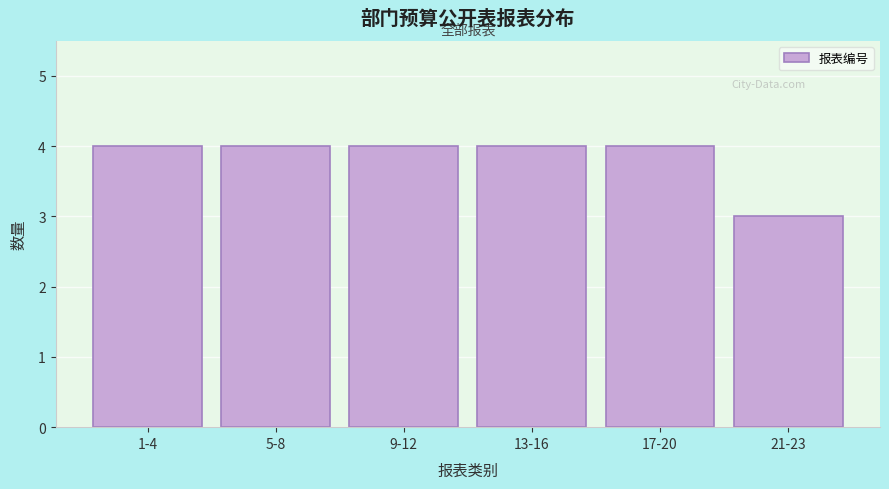

Reading left to right, transcribe all the data shown in this chart.

4	4	4	4	4	3